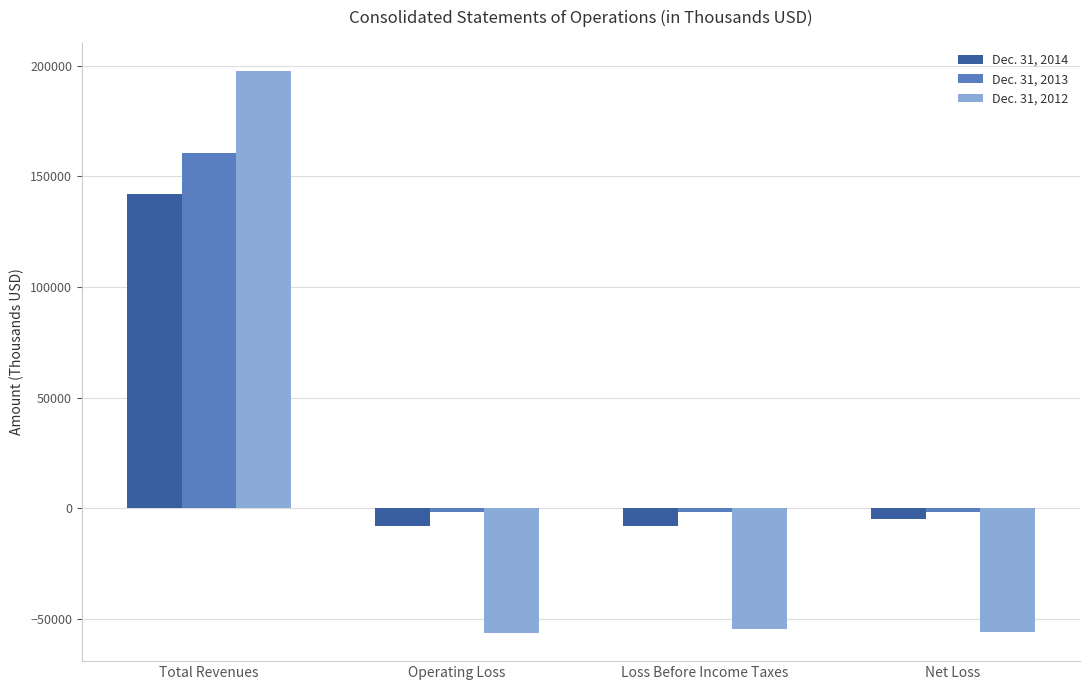

At which category does the chart reach its peak across all series?

Total Revenues